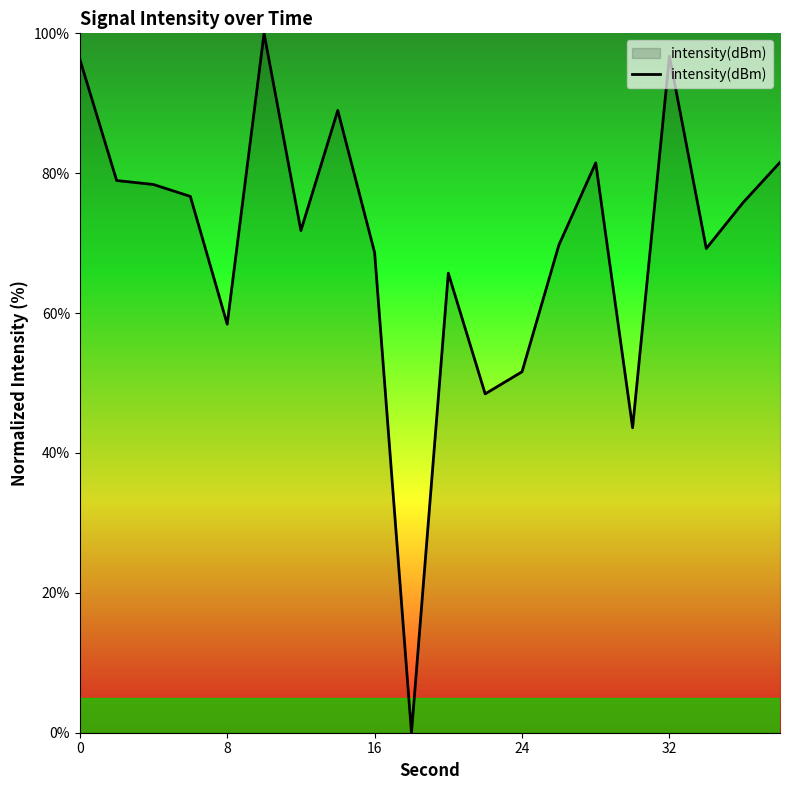

What is the difference between the maximum and minimum values?

100.0